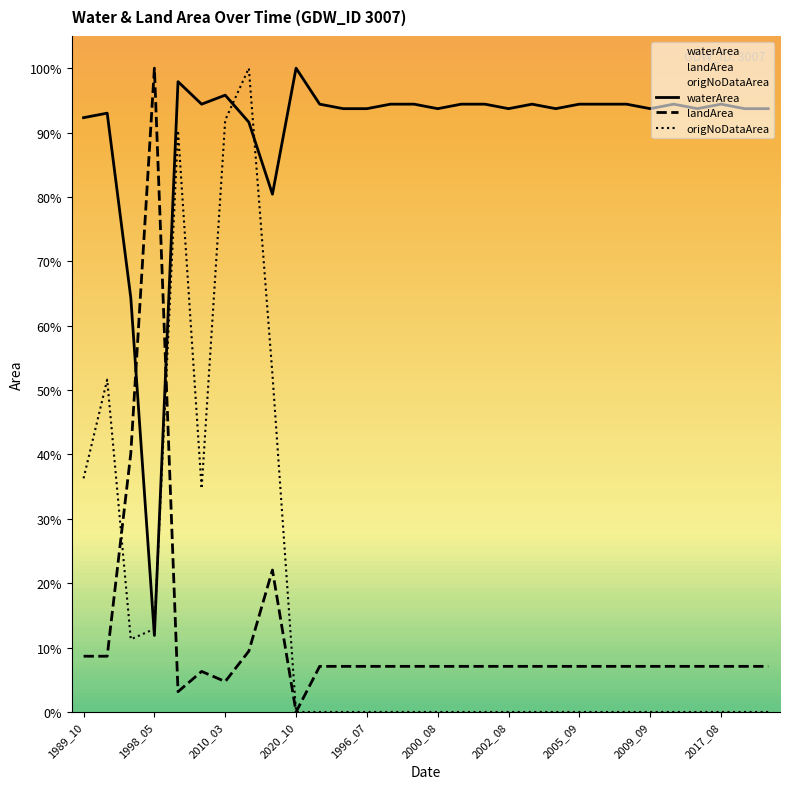

True or false: origNoDataArea has more than 0 points higher than both neighbors.

True